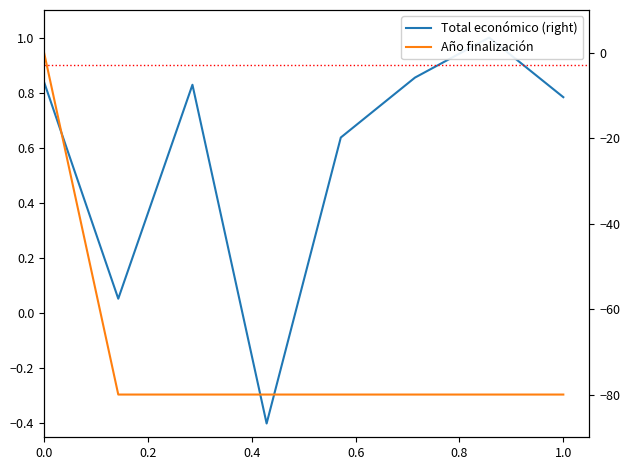

What is the difference between the highest and lowest values at 1.0?

80.8